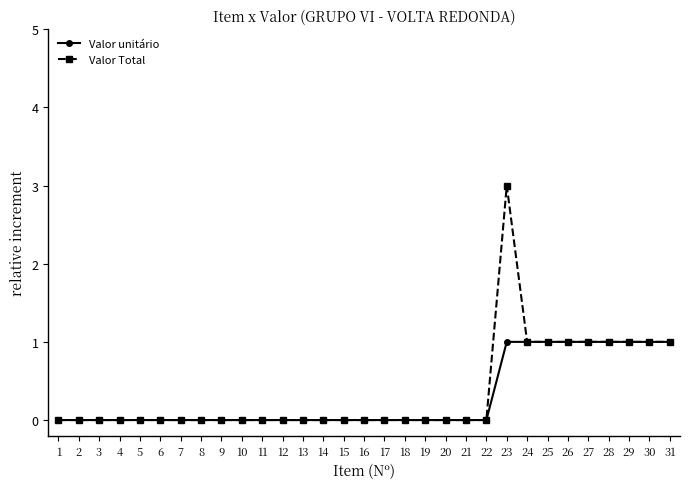

Count the number of categories in the chart.

31